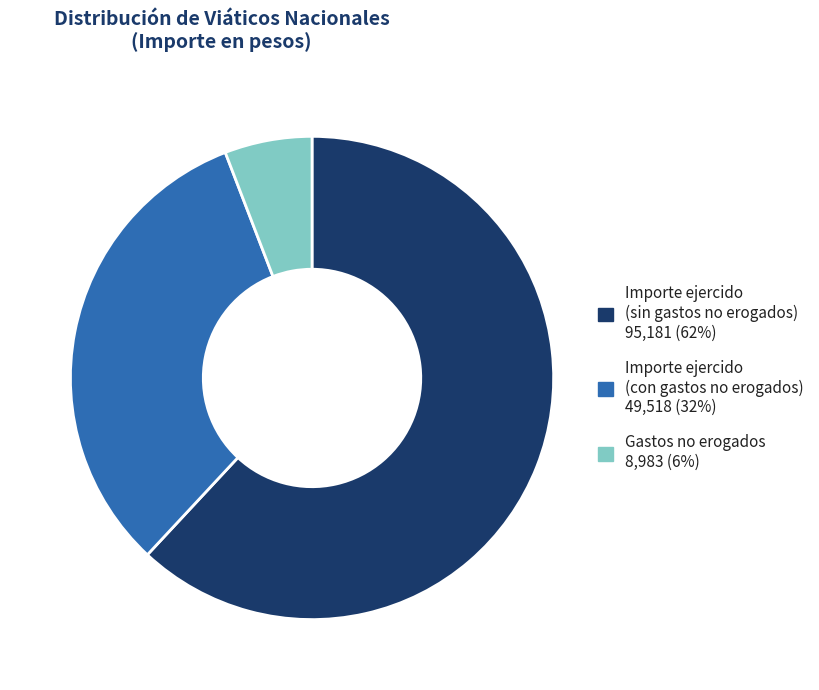

Does any single category account for the majority?

Yes